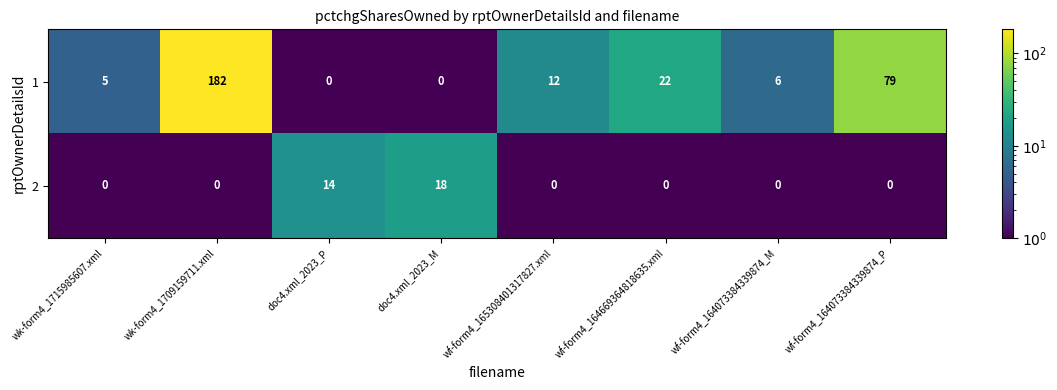

Is it true that 1 equals 6 at wf-form4_164073384339874_M?

True